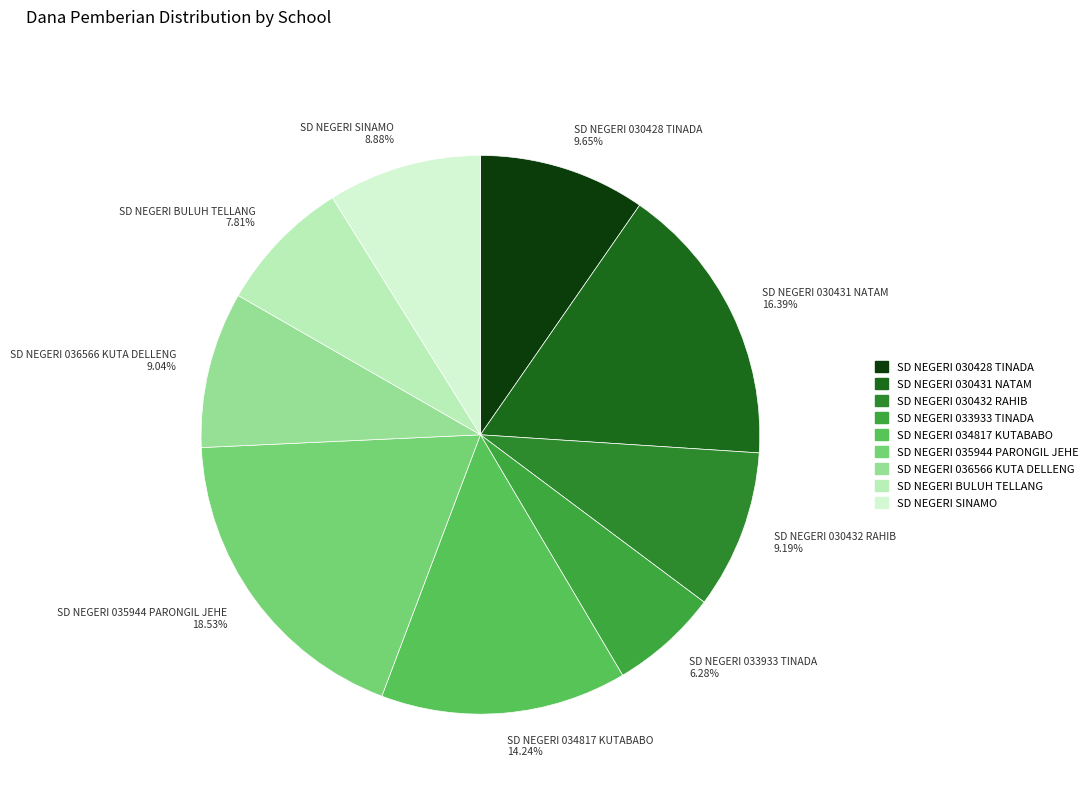

Between SD NEGERI BULUH TELLANG and SD NEGERI 030428 TINADA, which is larger?

SD NEGERI 030428 TINADA